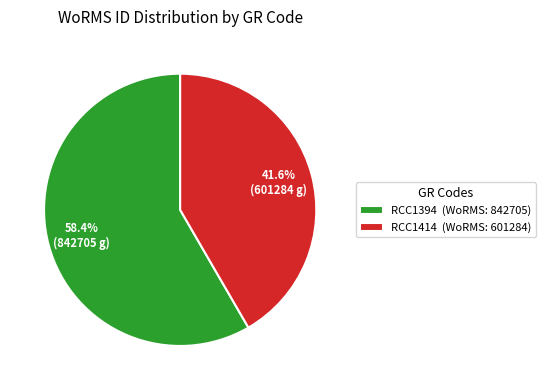

What is the ratio of the value at RCC1394 to the value at RCC1414?

1.4